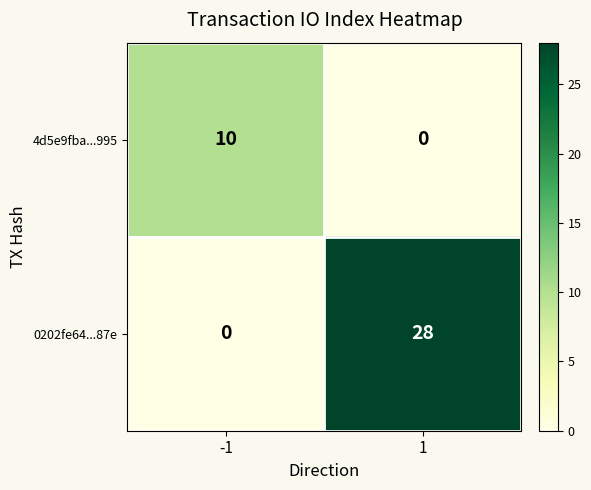

What is the sum of the 0202fe64...87e values at -1 and 1?

28